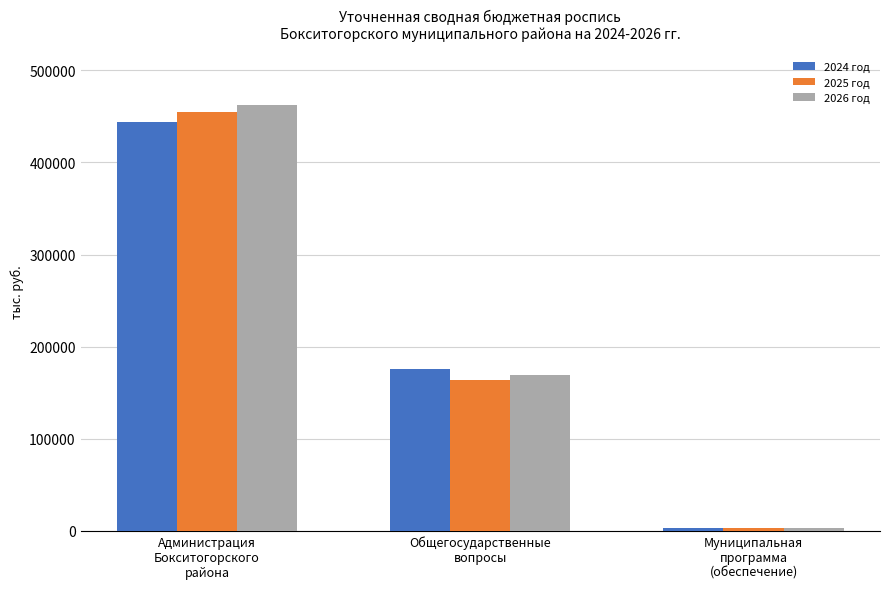

Rank the series by their maximum value, from lowest to highest.

2024 год, 2025 год, 2026 год